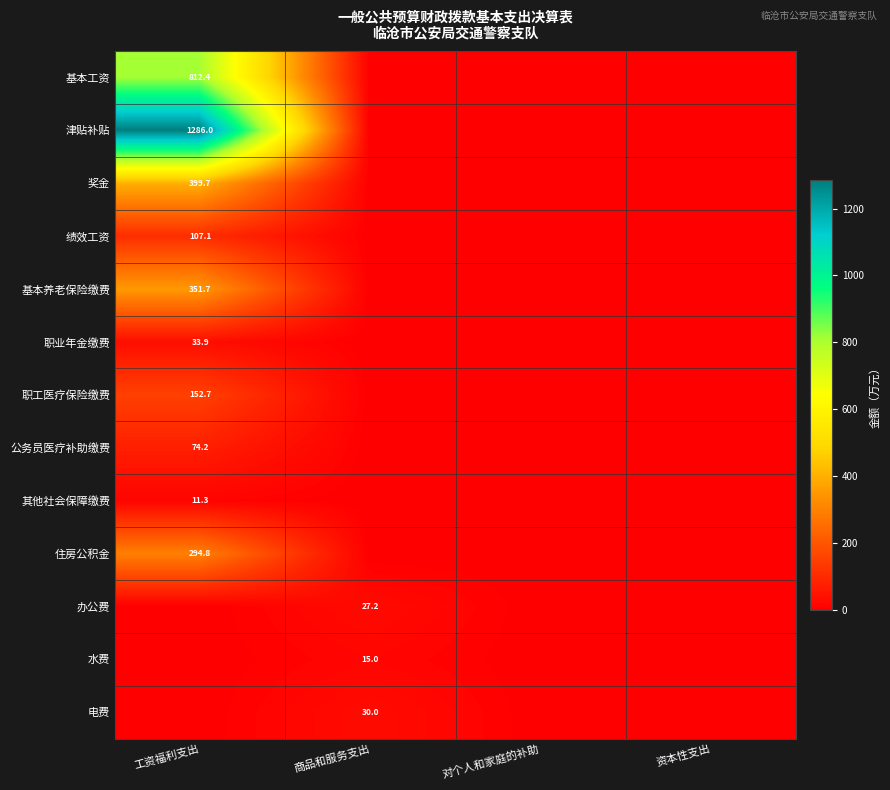

What is the difference between the highest and lowest values at 商品和服务支出?

30.0